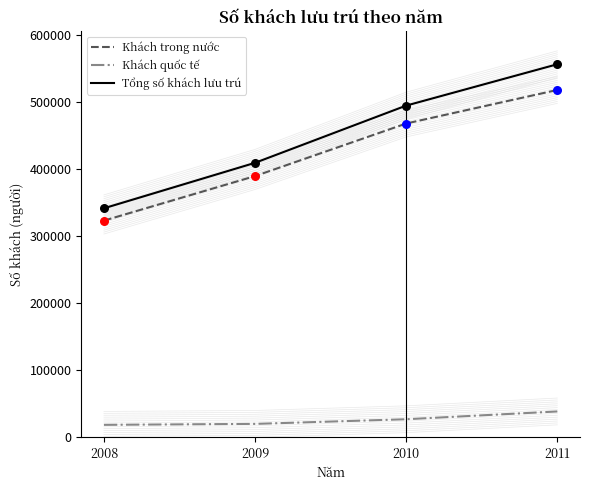

Which series has the widest spread of Y values?

Tổng số khách lưu trú